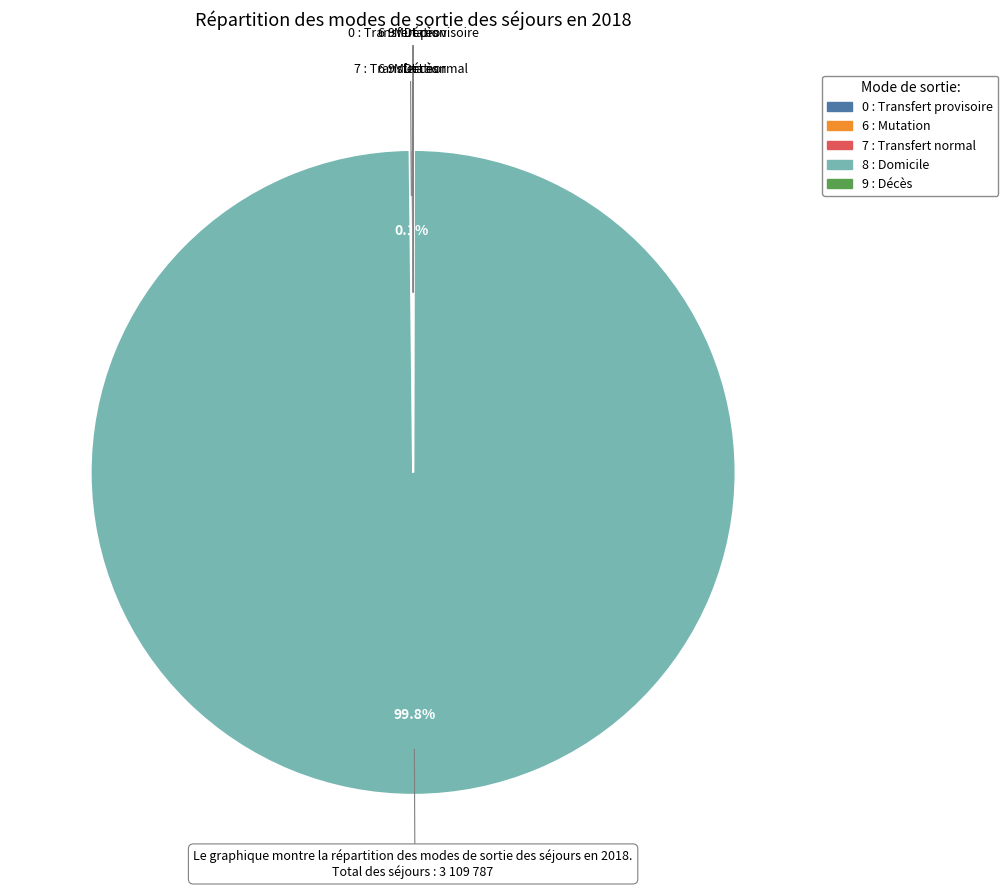

Is 8 : Domicile the majority of the pie?

Yes